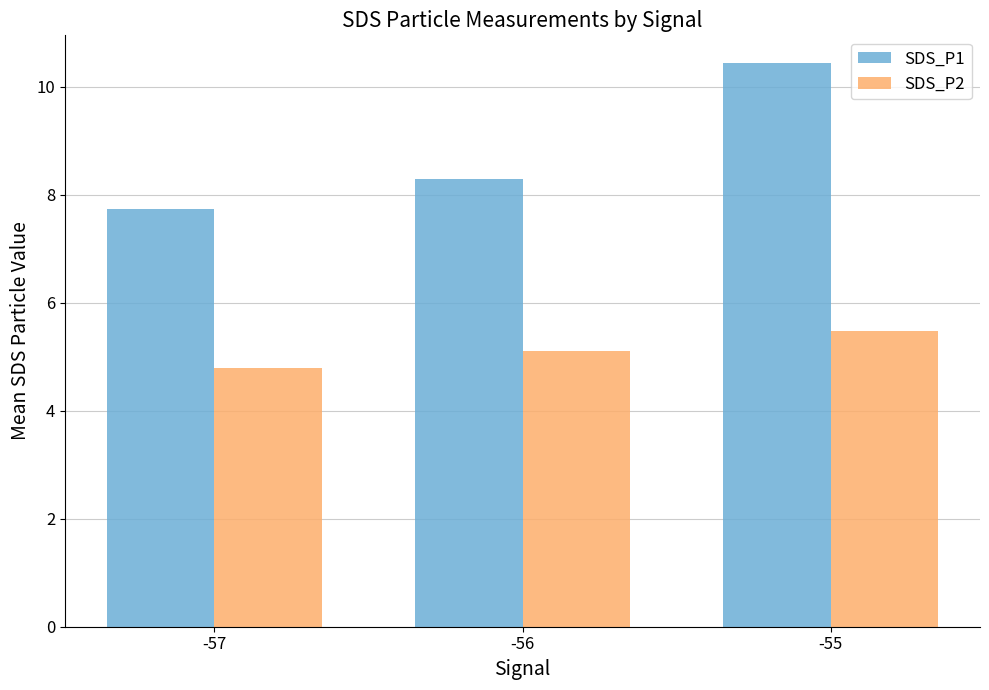

Which series has the largest range (max minus min)?

SDS_P1